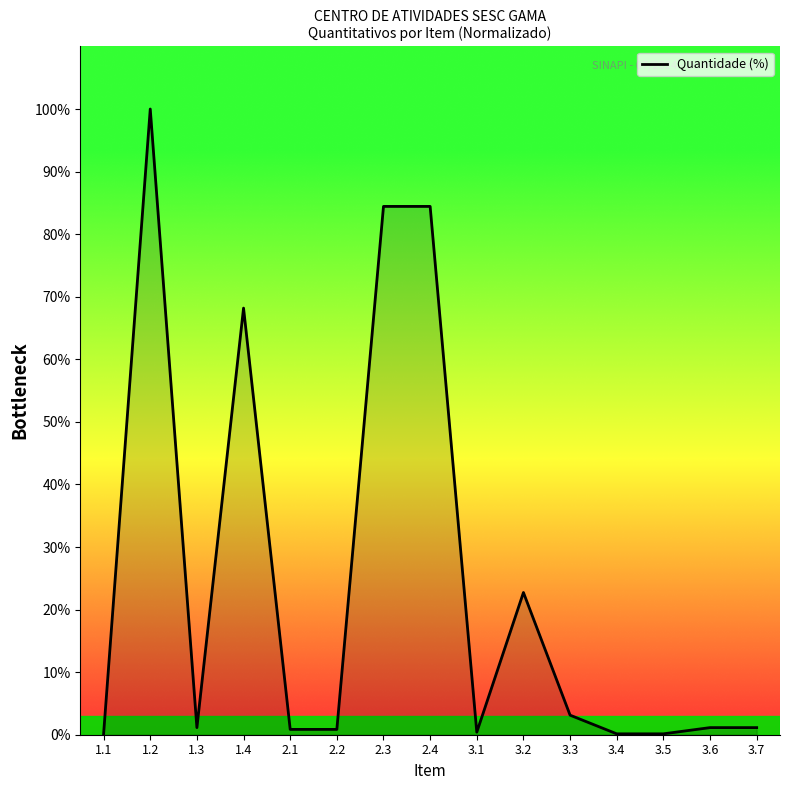

How many lines are shown in the chart?

1